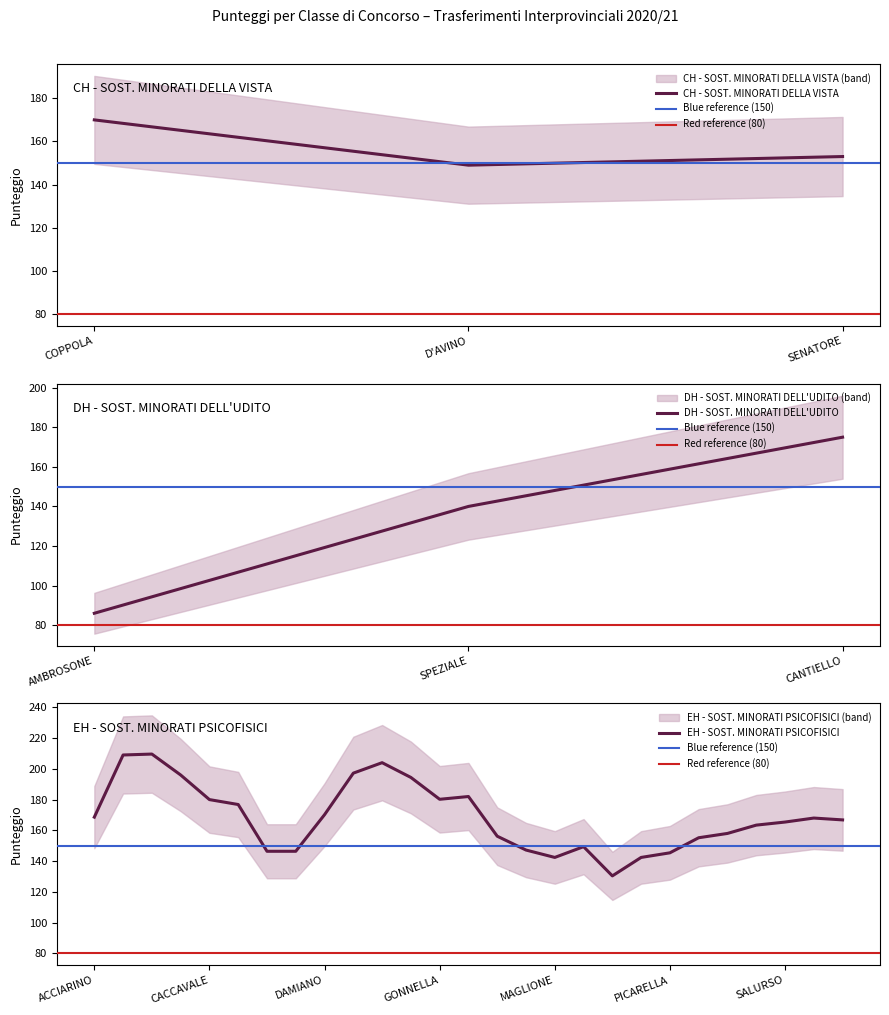

Where is CH - SOST. MINORATI DELLA VISTA nearest to the value 159?

SENATORE